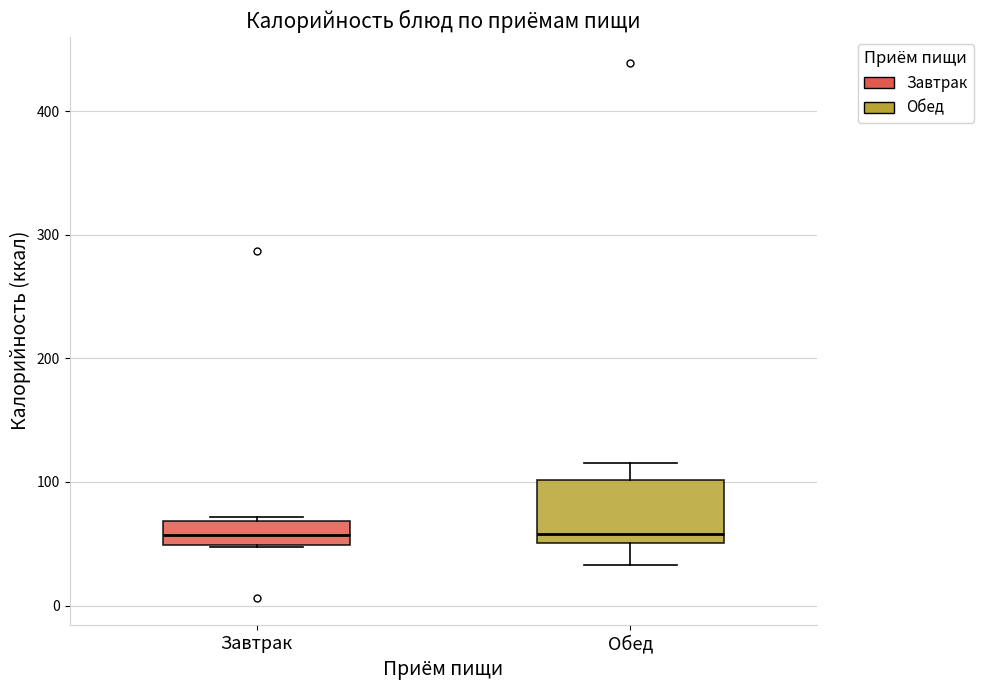

Reading left to right, read every box against the y-axis: the position of its median line, the range the box covers, and the ends of its whiskers. The values are not printed on the chart, so give them approximately, as read against the axis.

Завтрак: median 60, box 50 to 70, whiskers 50 to 70
Обед: median 60, box 50 to 100, whiskers 30 to 120